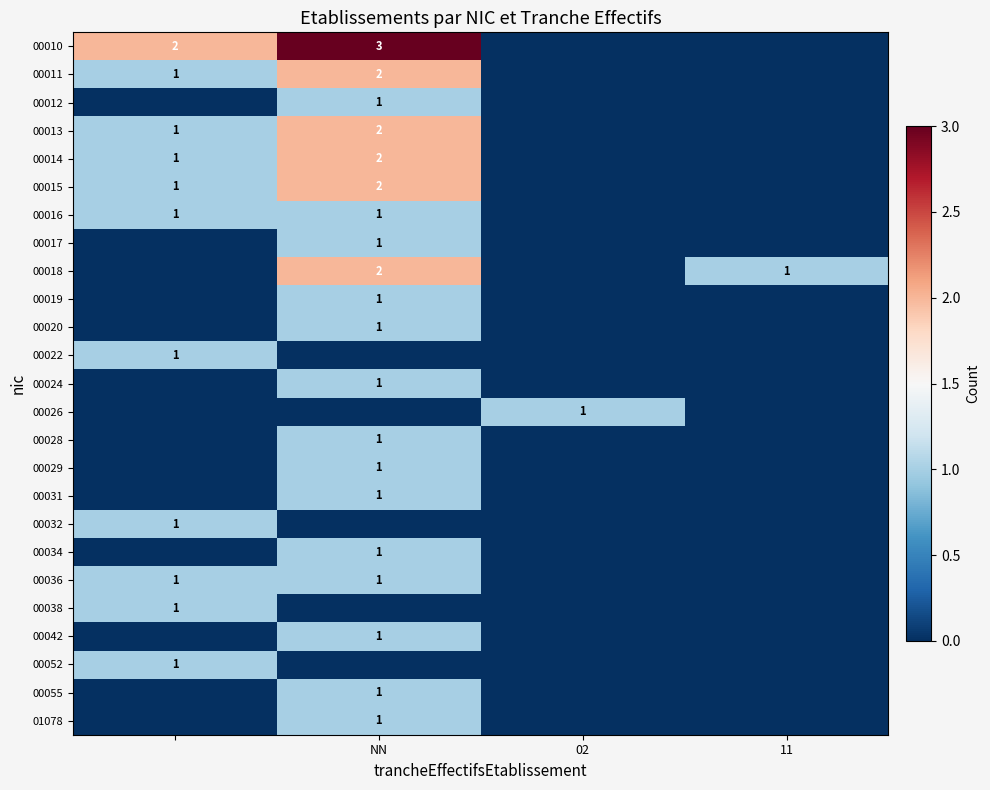

The value of 00017 at NN is 1. True or false?

True